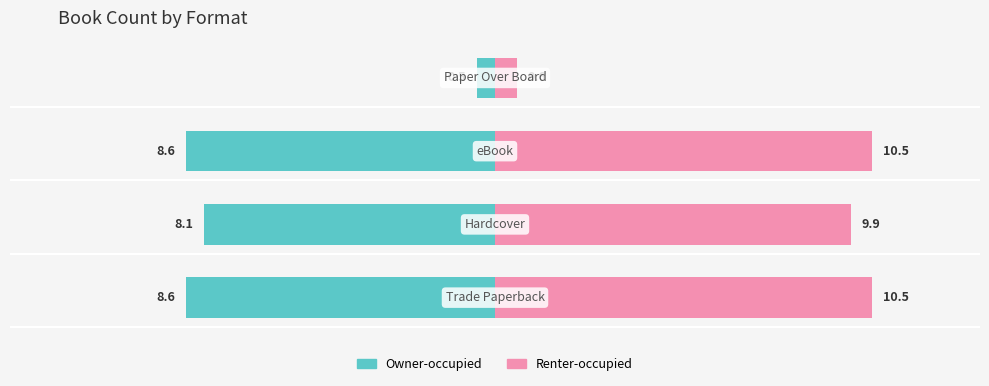

True or false: Renter-occupied has a value of 10.5 at 0.

True